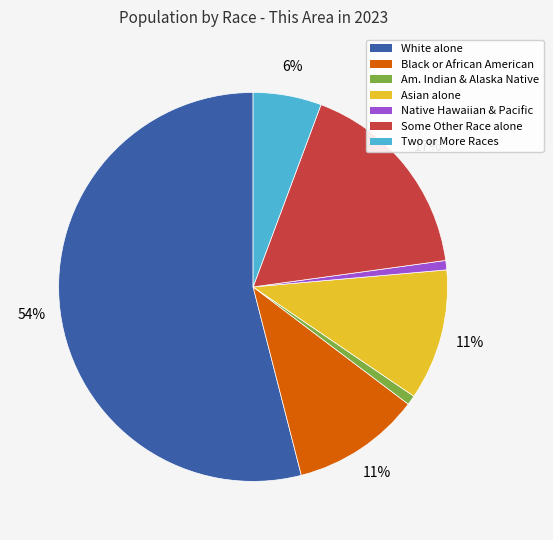

Does any single category account for the majority?

Yes